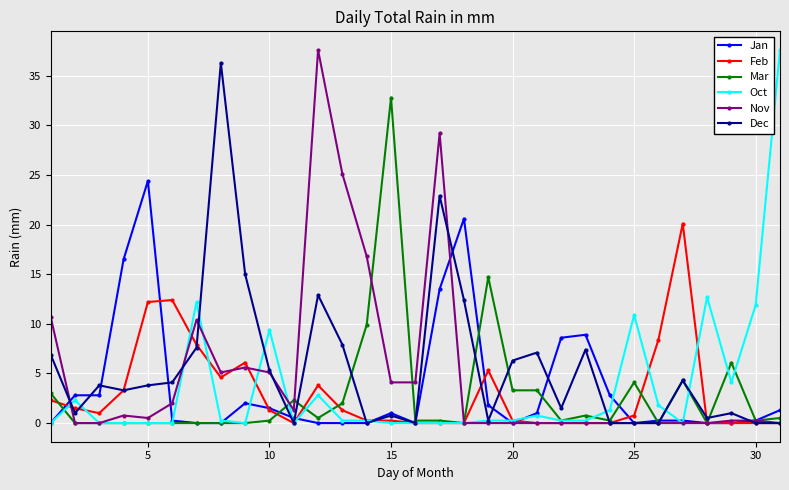

What is the greatest value displayed?

37.6